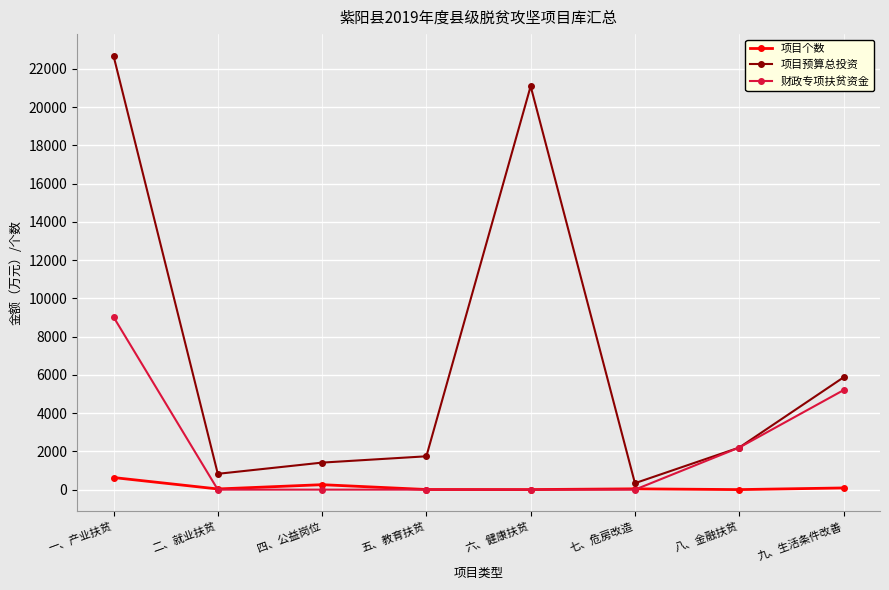

Which series has the largest range (max minus min)?

项目预算总投资